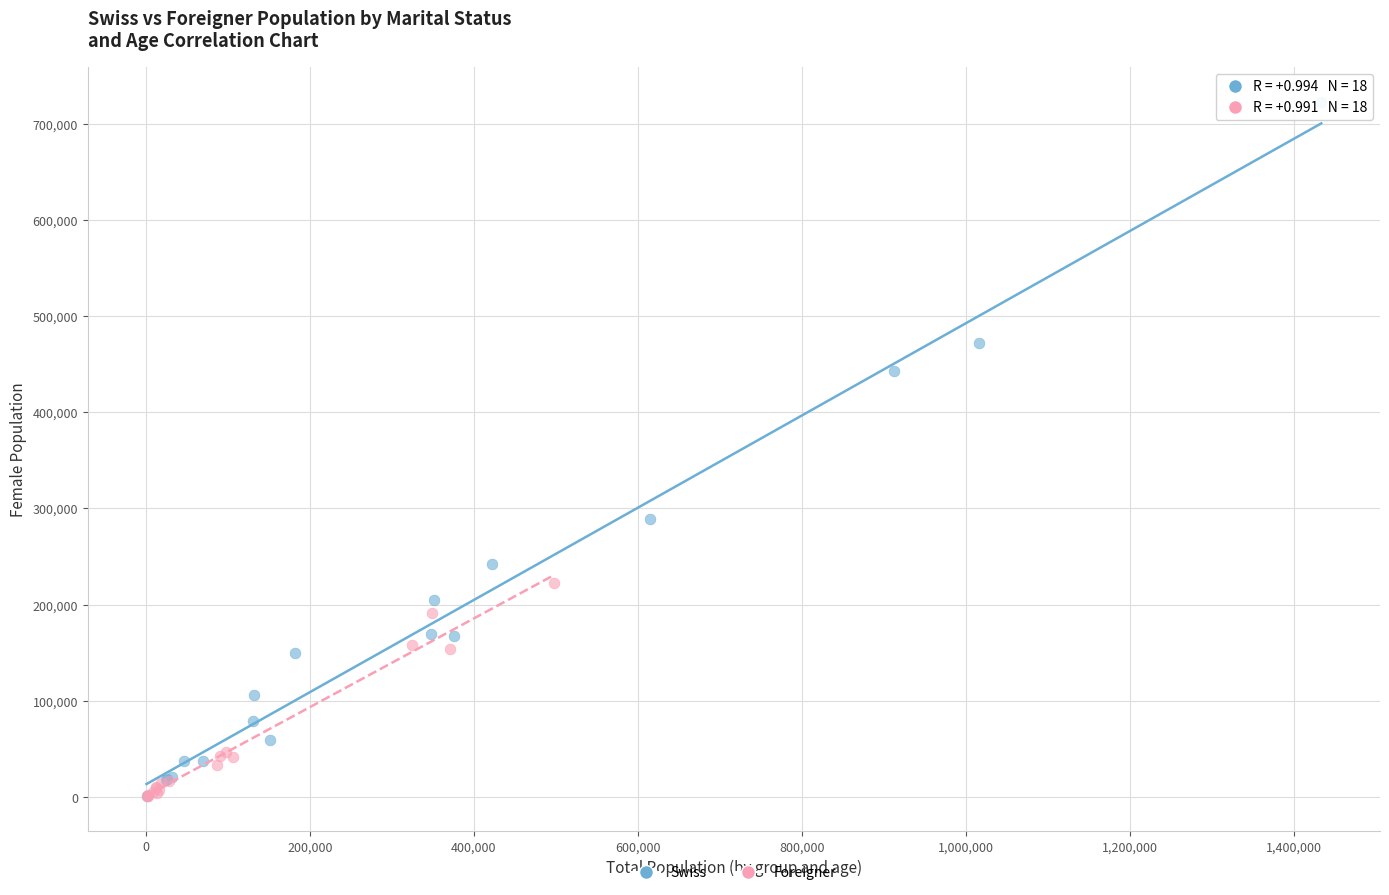

Which series reaches the maximum Y coordinate?

Swiss